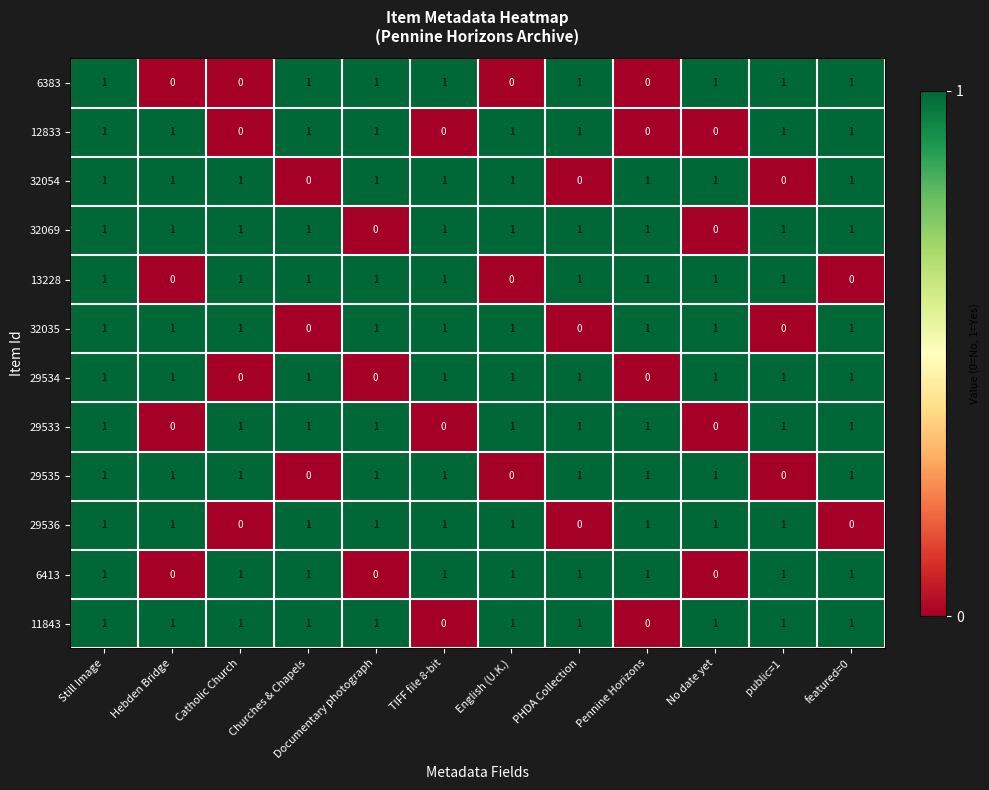

What is the sum of all 29535 values?

9